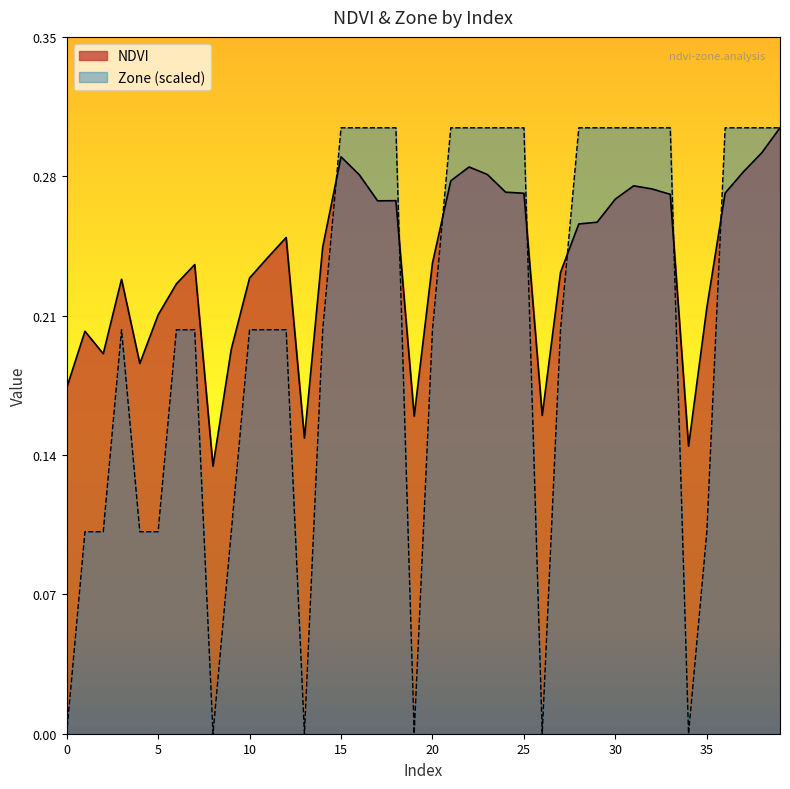

How many intersections are there between NDVI and Zone?

7